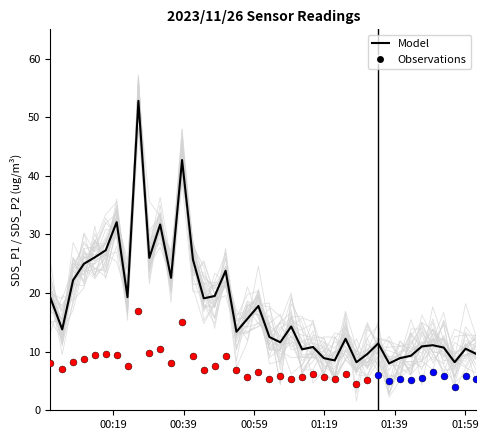

At which category is the sum across all series the highest?

8